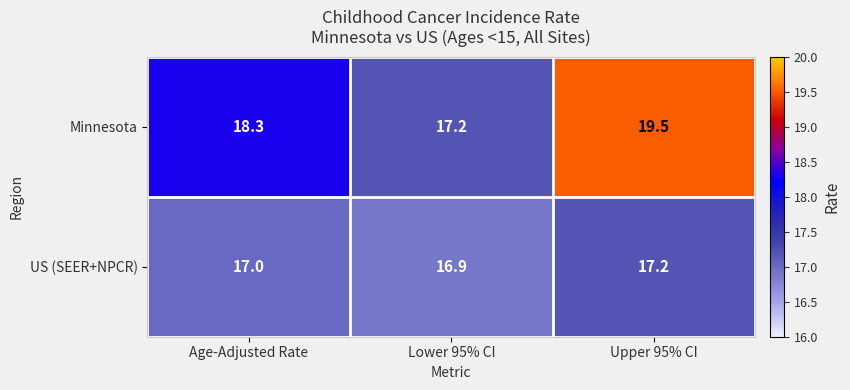

What is the difference between the highest and lowest values at Age-Adjusted Rate?

1.3